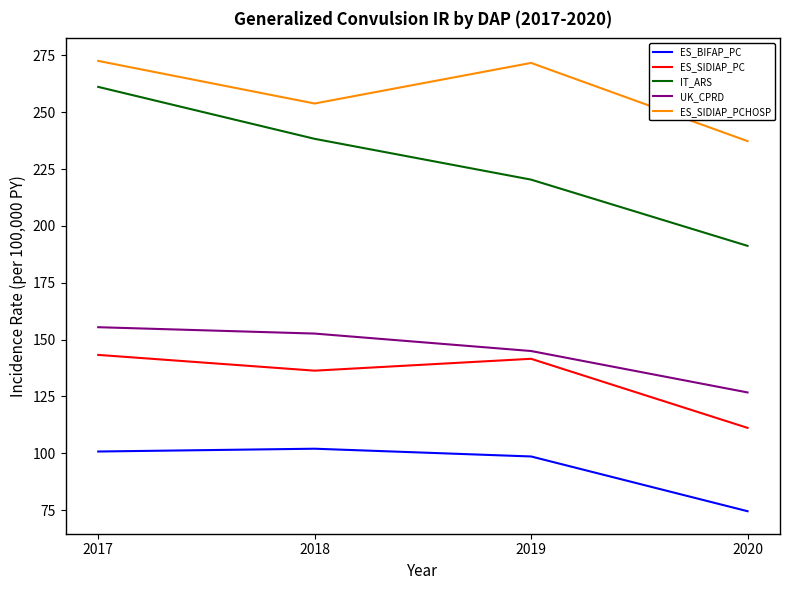

At 2019, list the series in order from largest to smallest.

ES_SIDIAP_PCHOSP, IT_ARS, UK_CPRD, ES_SIDIAP_PC, ES_BIFAP_PC